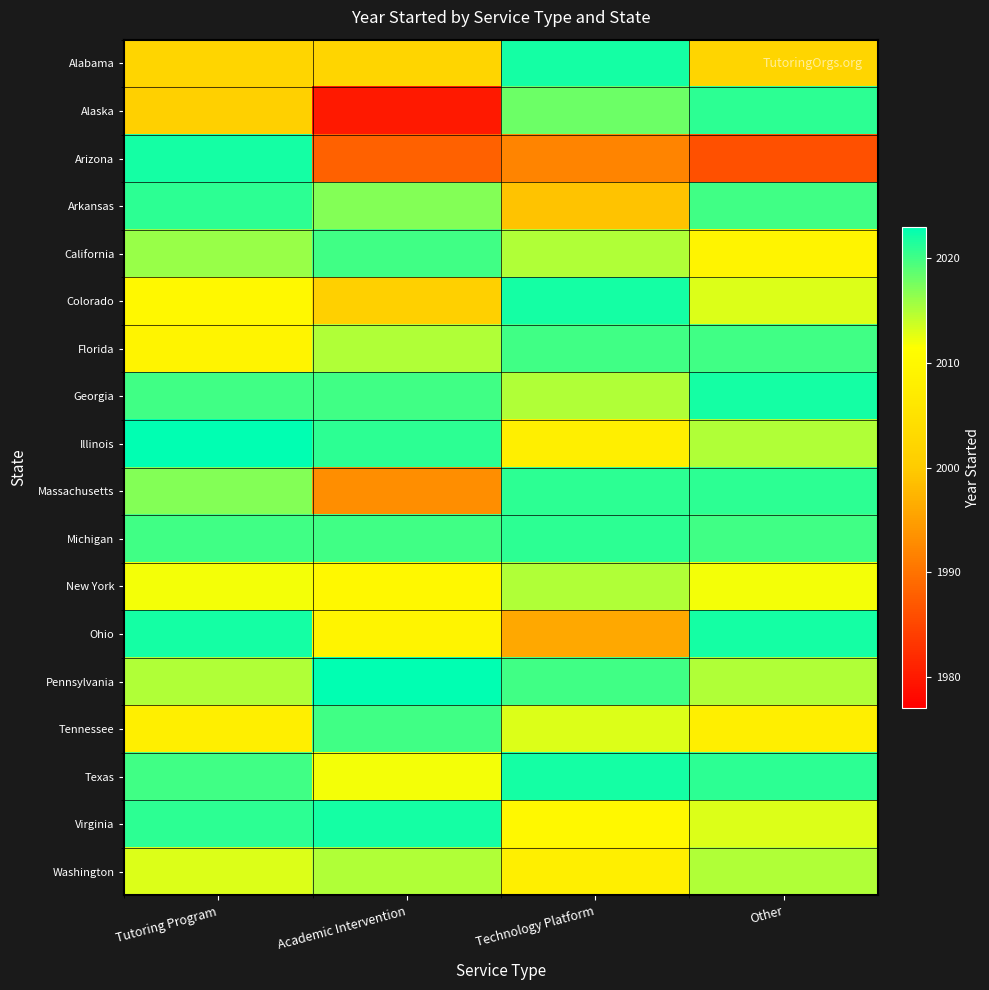

What is the spread (max minus min) of values at Tutoring Program?

22